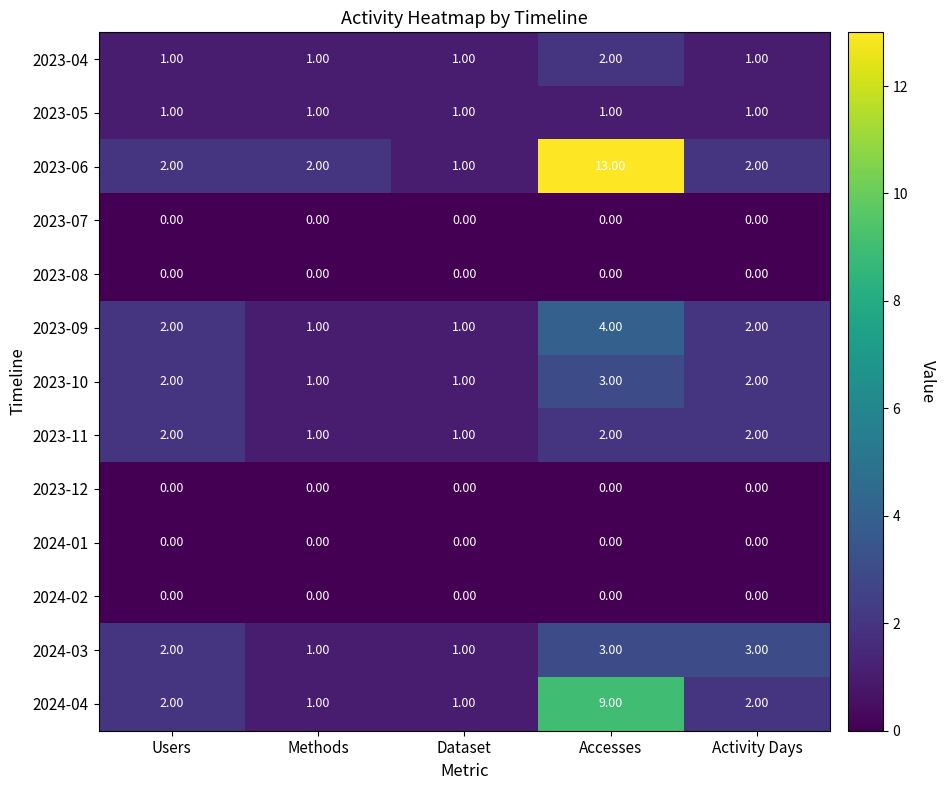

What is the sum of all 2023-10 values?

9